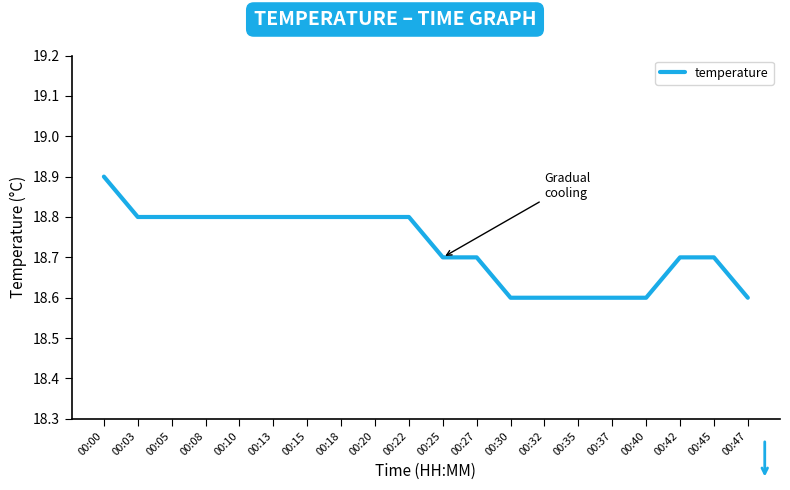

What is the ratio of the value at 00:30 to the value at 00:27?

1.0